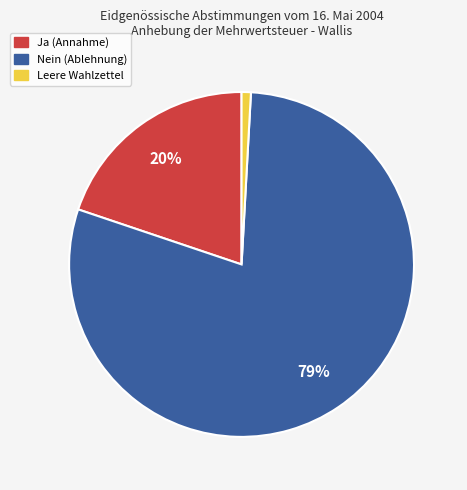

What is the smallest slice in the pie chart?

Leere Wahlzettel